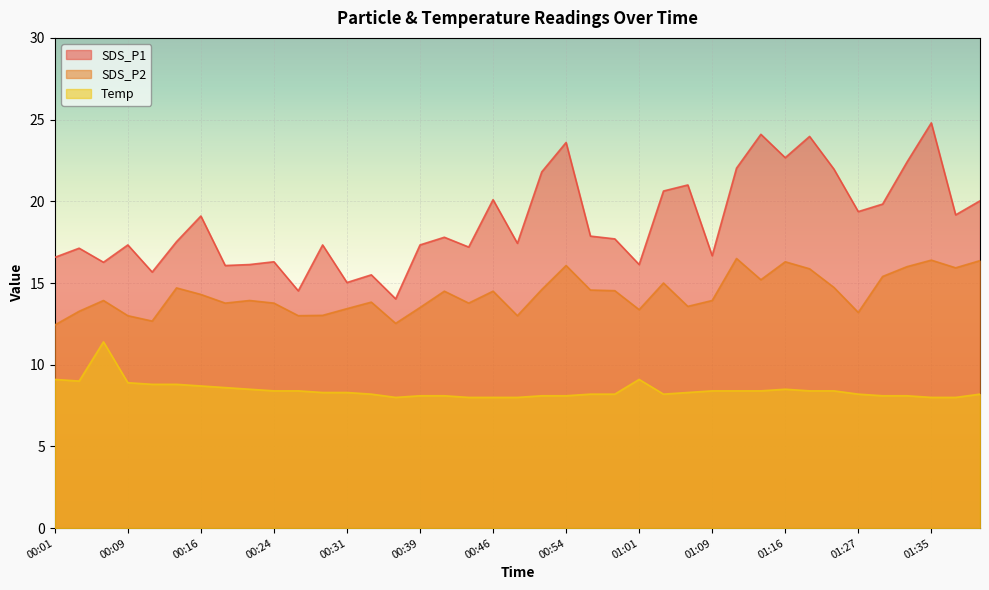

Between 01:38 and 00:01, which is larger?

01:38